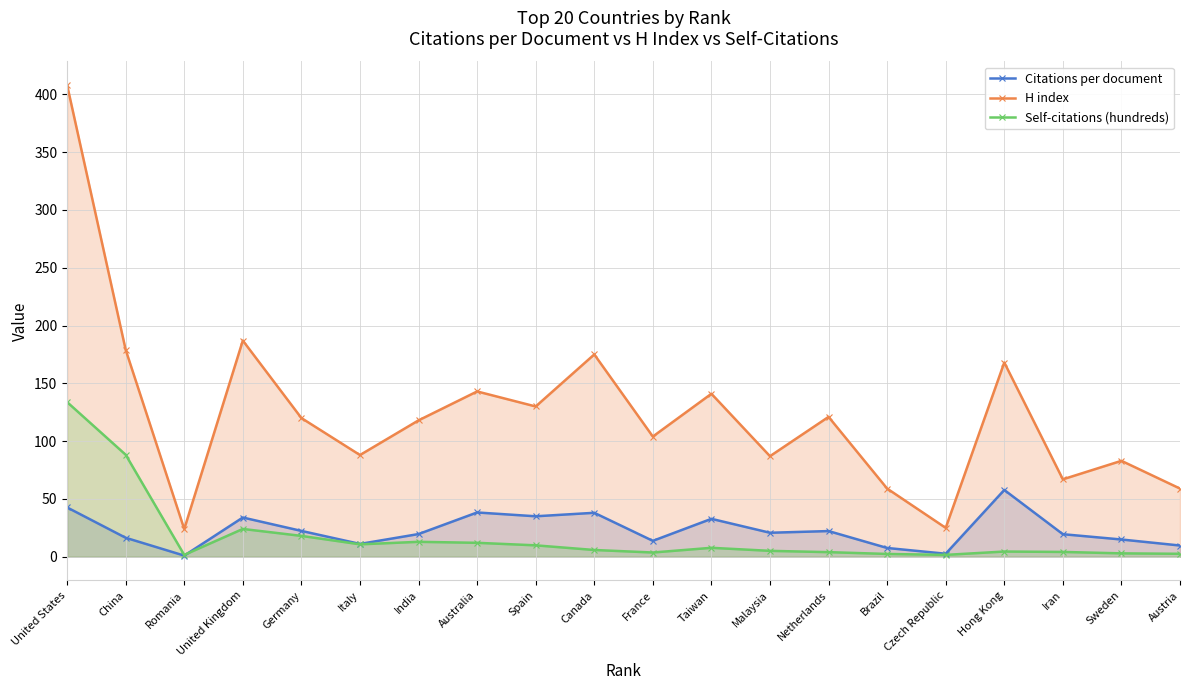

What are all the series names shown in the legend?

Citations per document, H index, Self-citations (hundreds)